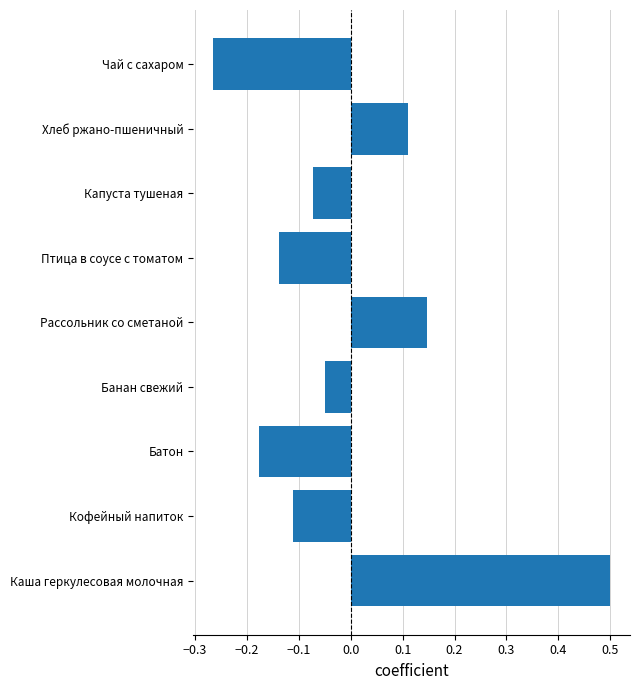

Which label corresponds to the smallest value in the chart?

Чай с сахаром